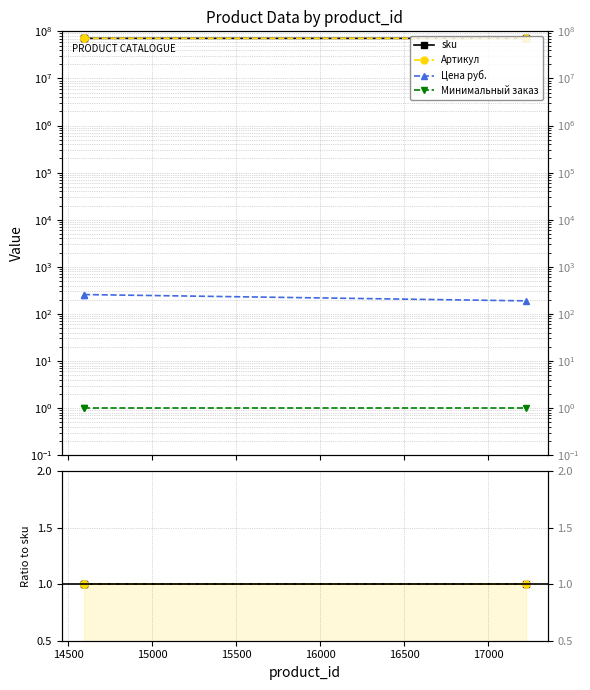

Which has a higher value, 15000 or 14500?

15000